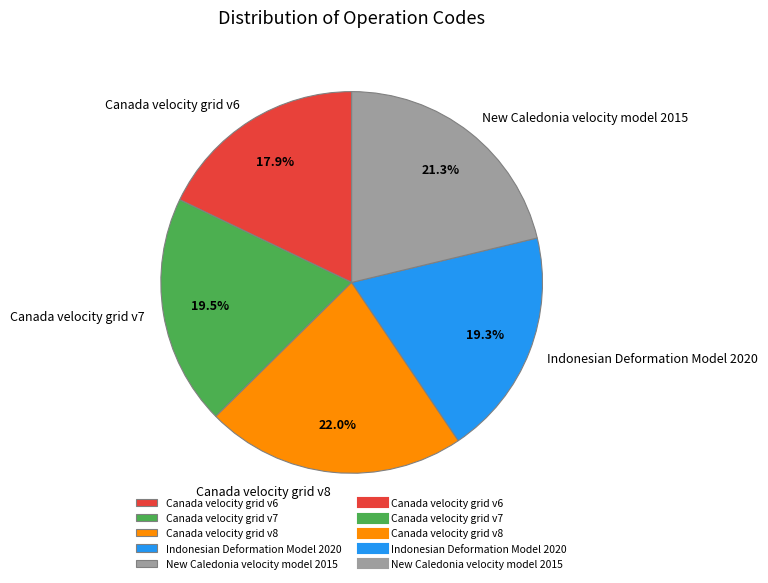

To the nearest percent, what percentage of the pie is New Caledonia velocity model 2015?

21%